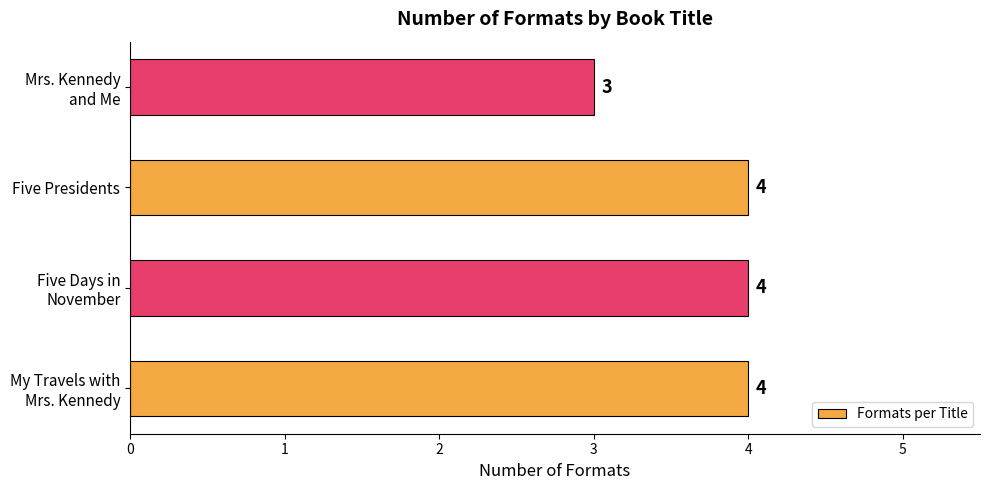

Count the values in the range 4 to 5.

3